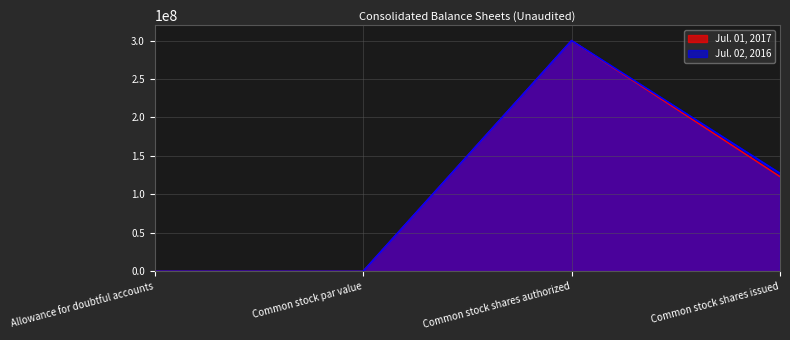

Does the chart have visible grid lines?

Yes